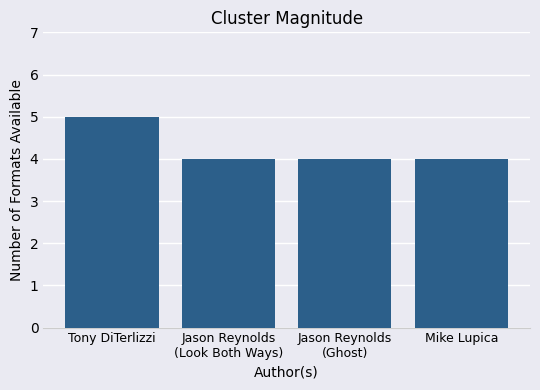

How many values are between 4 and 5?

4